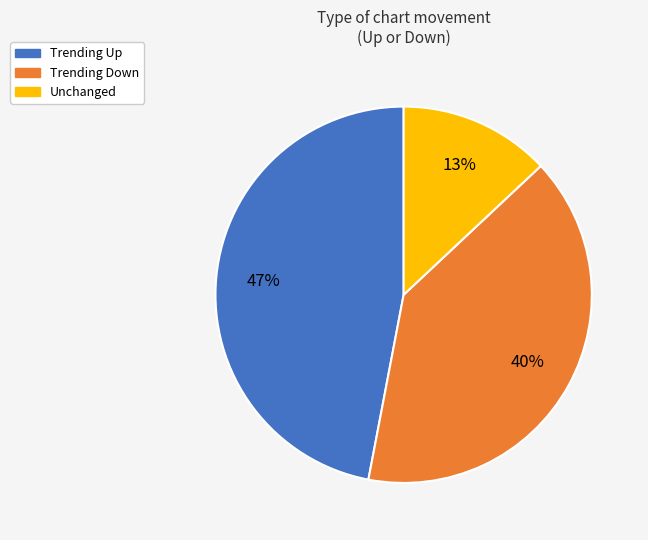

How many slices are in this pie chart?

3